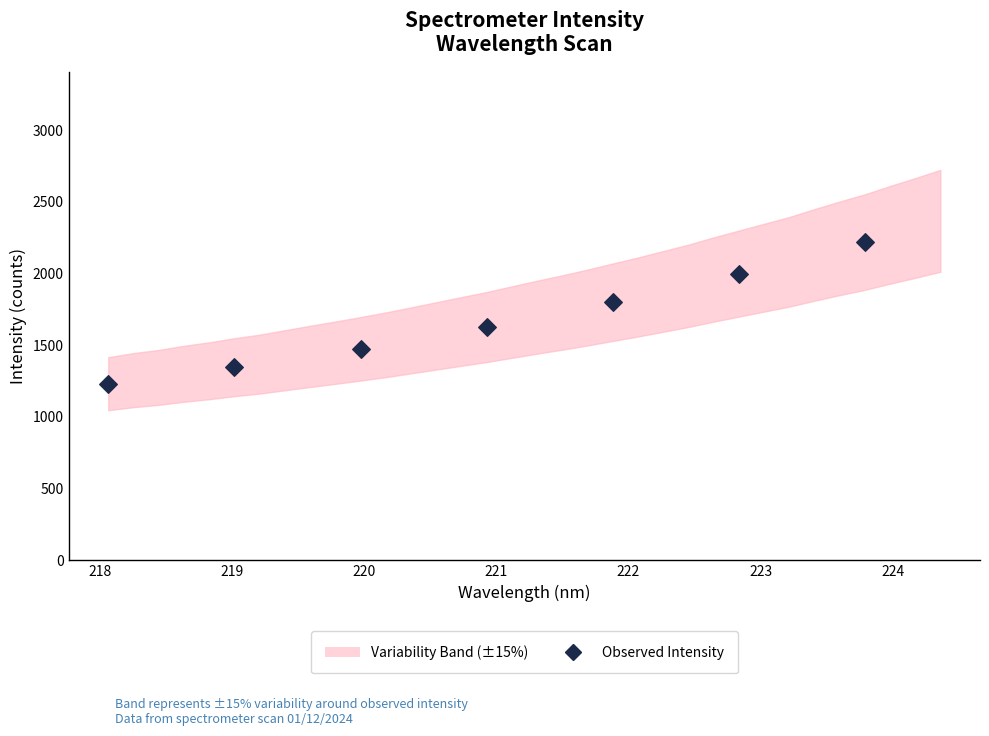

What is the average X value?

220.9